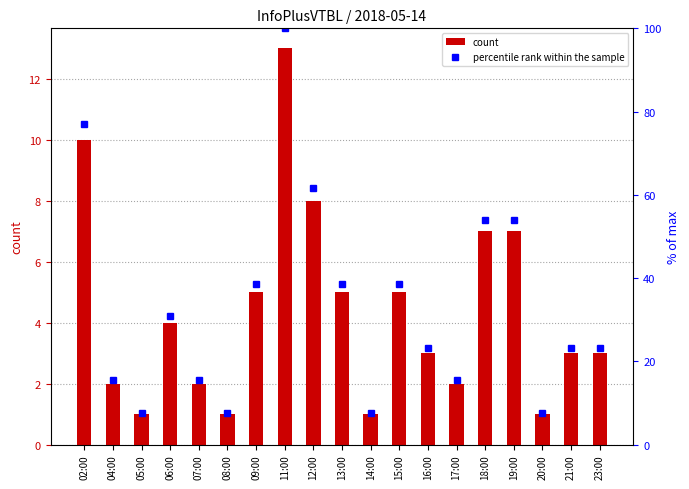

At which label is col_3 closest to 7?

18:00